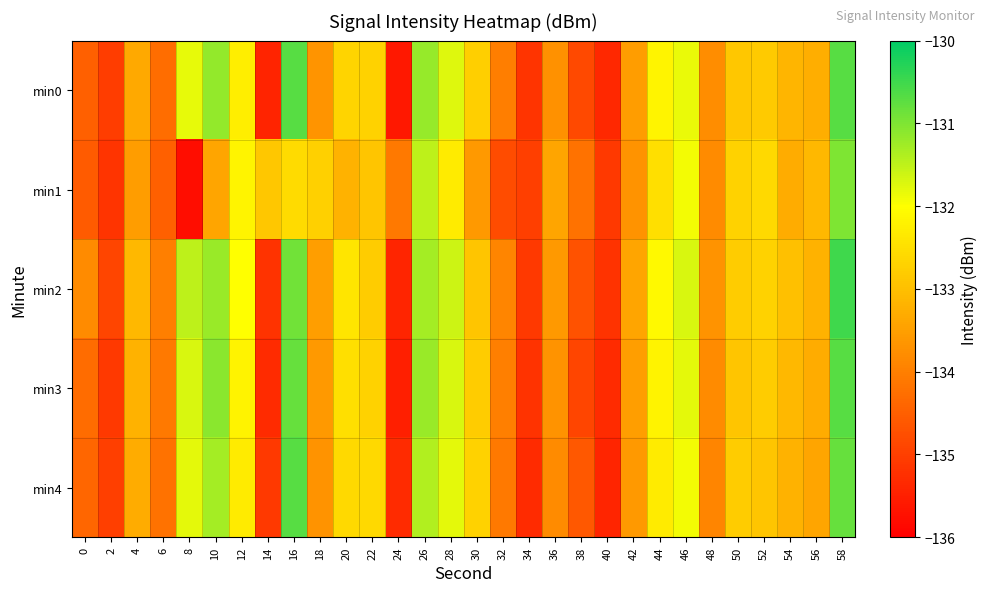

What is the difference between the highest and lowest values at 26?

0.3